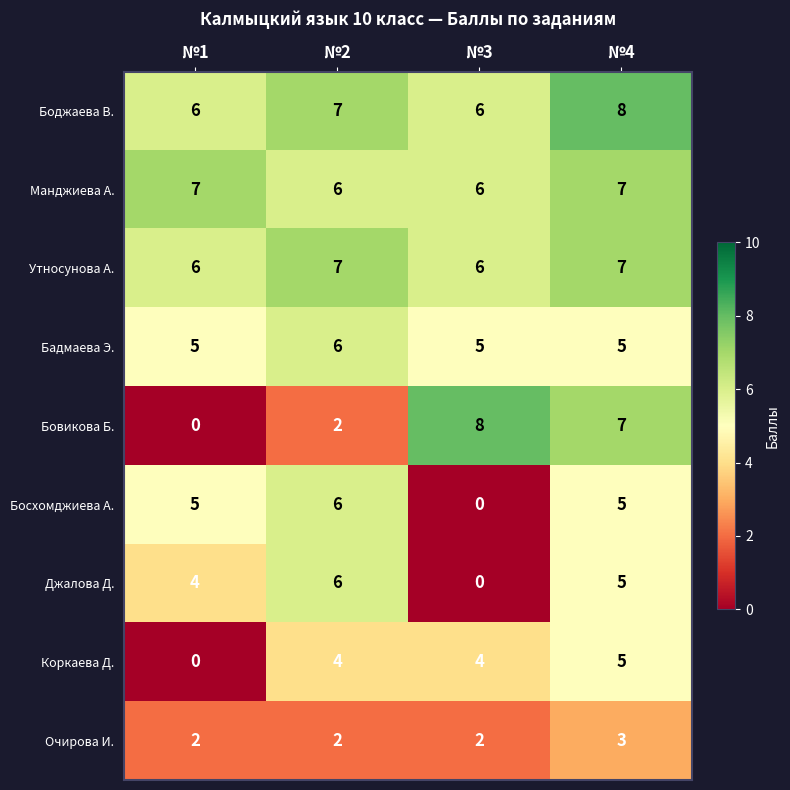

What is the greatest value displayed?

8